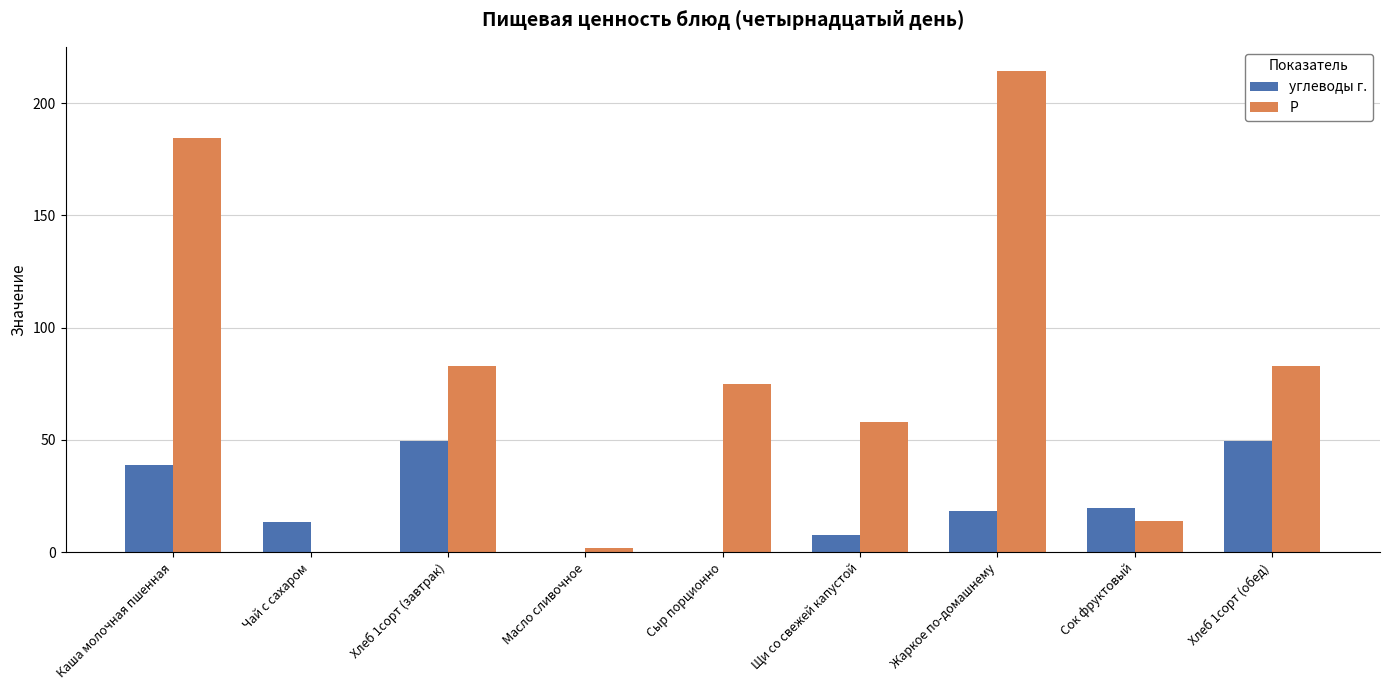

How many distinct data groups are displayed?

2